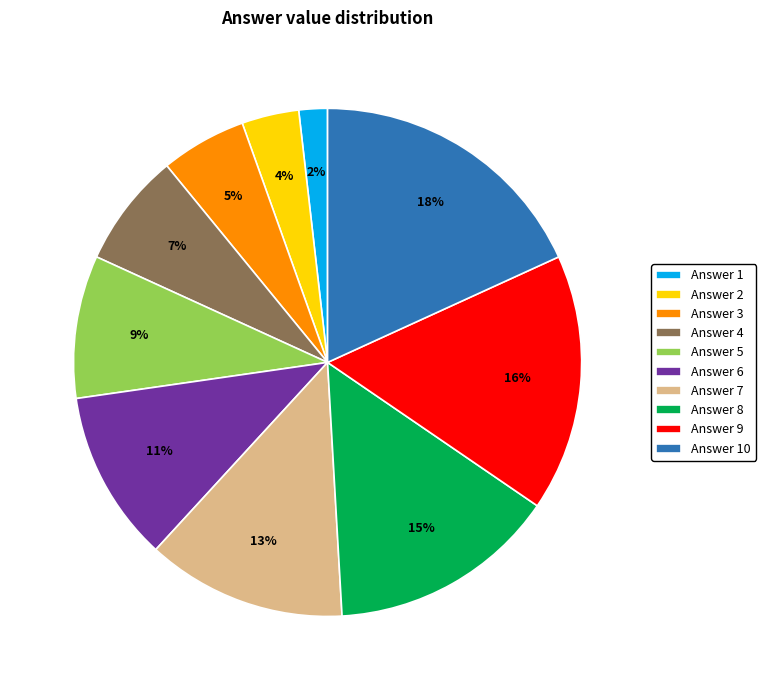

Is there a majority slice in this chart?

No